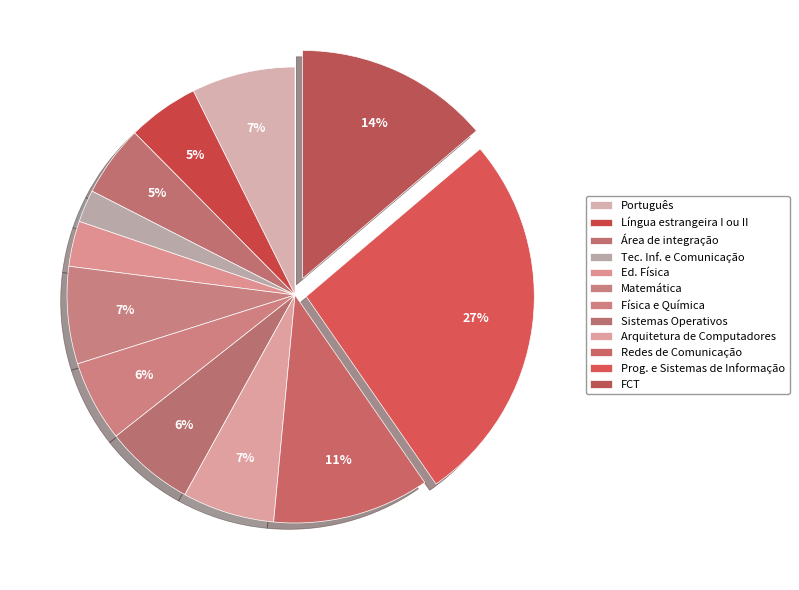

Which category has the biggest portion of the pie?

Prog. e Sistemas de Informação